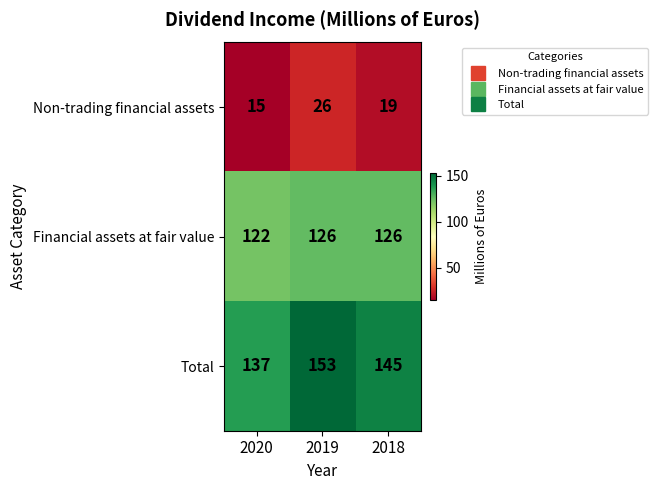

Count the number of categories in the chart.

3